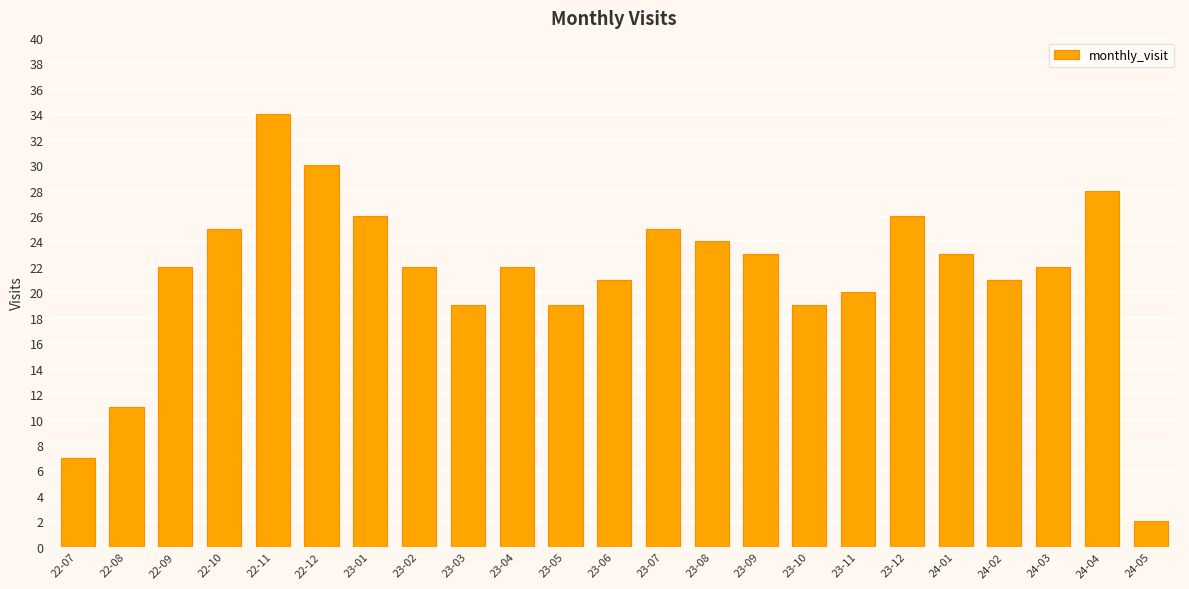

Does the chart contain stacked bars?

No